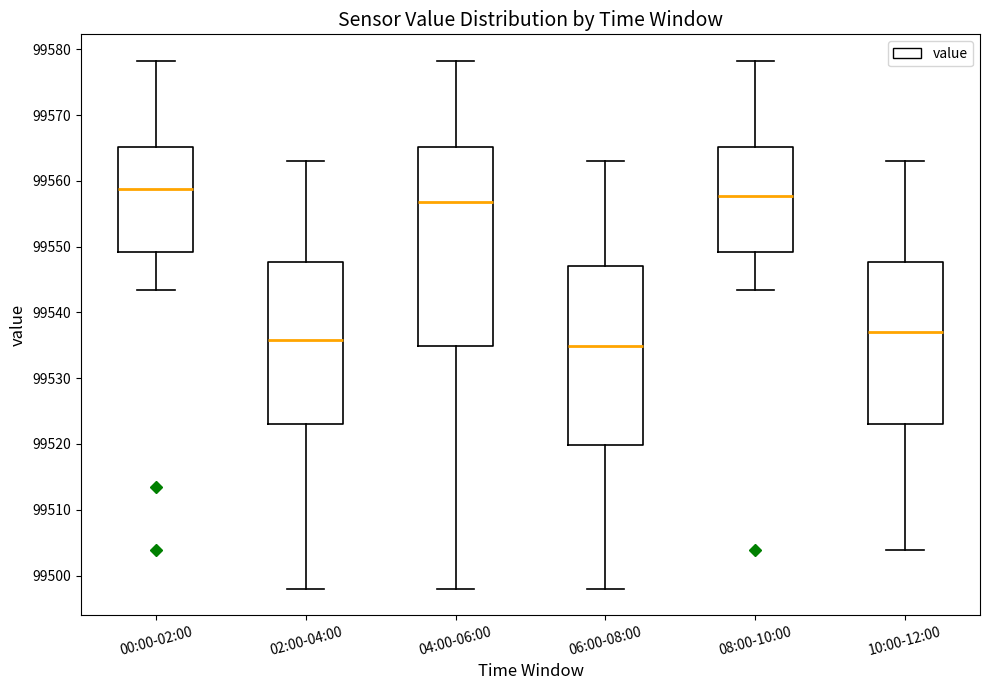

Comparing the boxes themselves (not the whiskers), which one is the tallest?

04:00-06:00